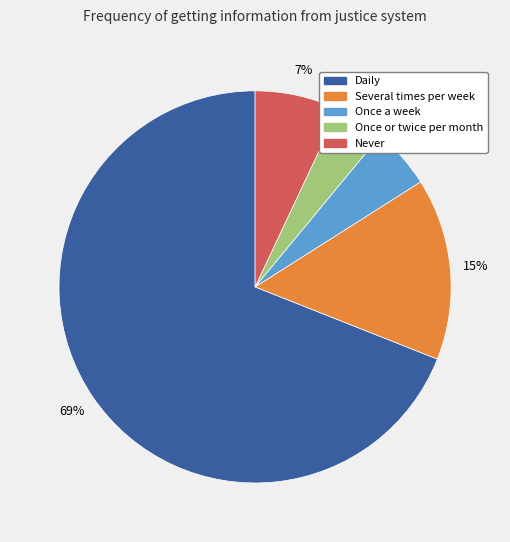

How many segments does this pie chart have?

5